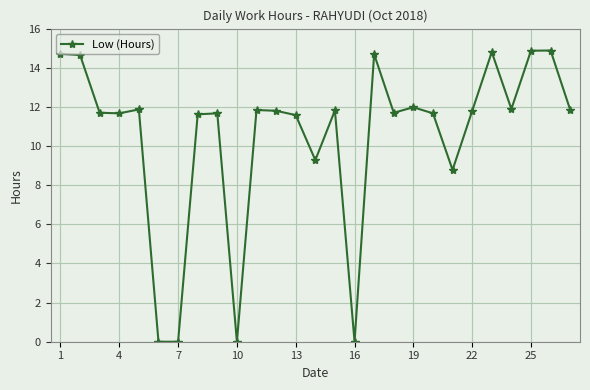

What is the difference between the maximum and minimum values?

14.9